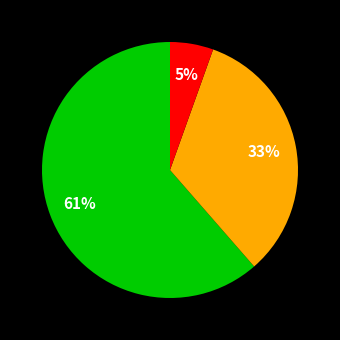

To the nearest percent, what is the average slice percentage?

33%